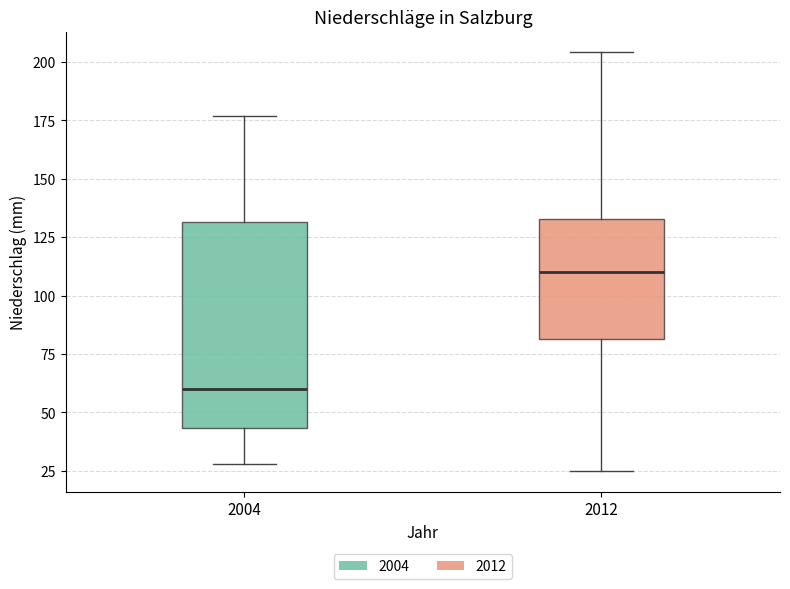

Reading left to right, read every box against the y-axis: the position of its median line, the range the box covers, and the ends of its whiskers. The values are not printed on the chart, so give them approximately, as read against the axis.

2004: median 60, box 45 to 130, whiskers 30 to 175
2012: median 110, box 80 to 135, whiskers 25 to 205